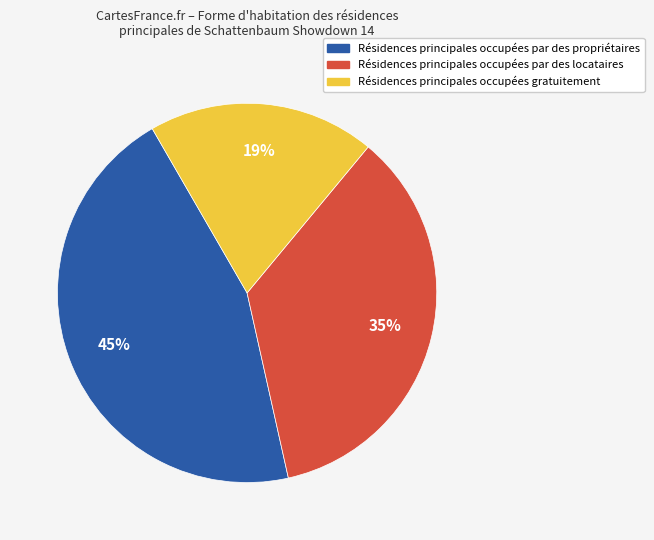

Is there a majority slice in this chart?

No